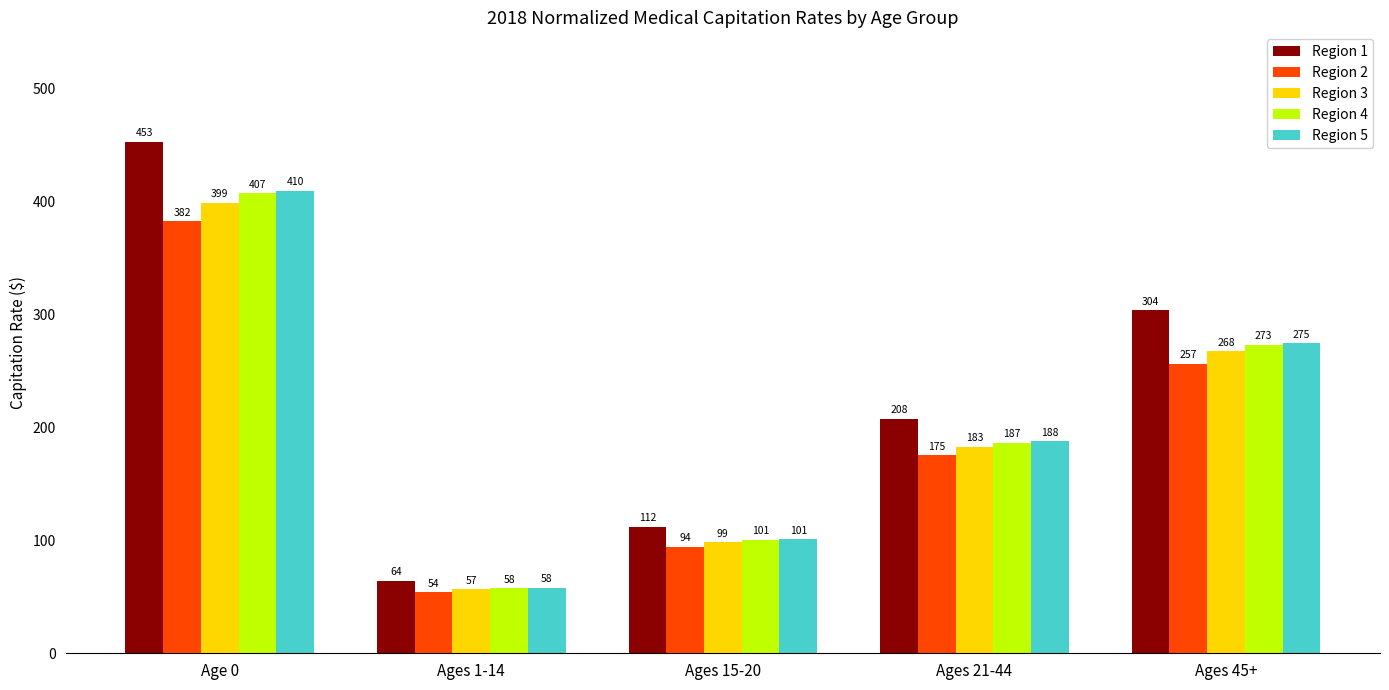

What is the difference between the maximum and second lowest values in the Region 4 series?

306.7